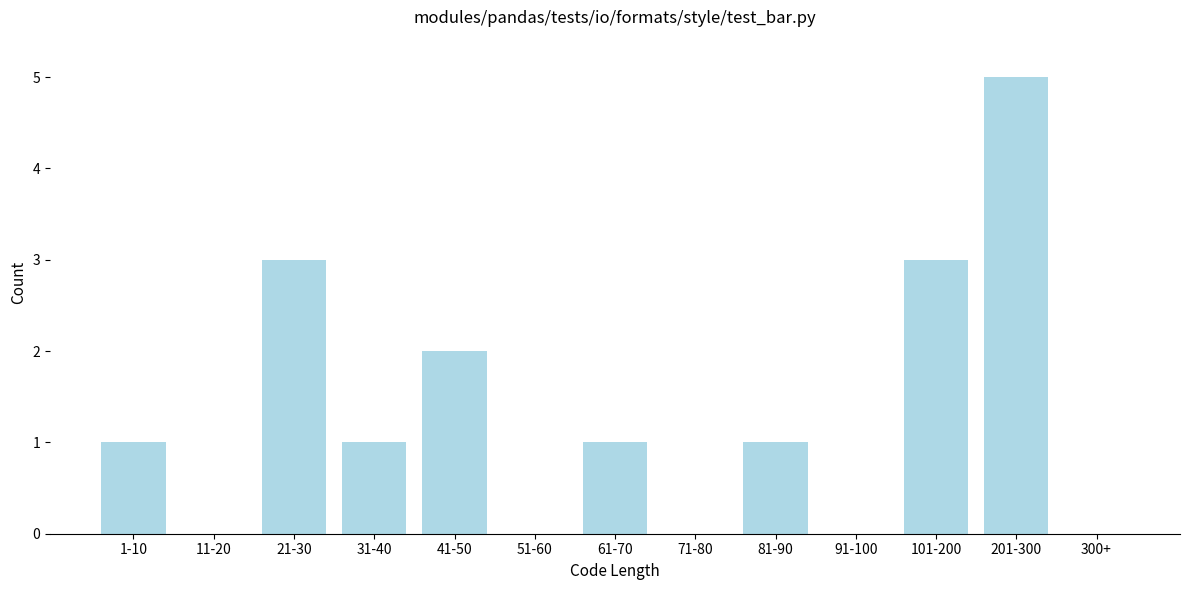

Reading left to right, what are all the values shown in this chart?

1-10=1	11-20=0	21-30=3	31-40=1	41-50=2	51-60=0	61-70=1	71-80=0	81-90=1	91-100=0	101-200=3	201-300=5	300+=0